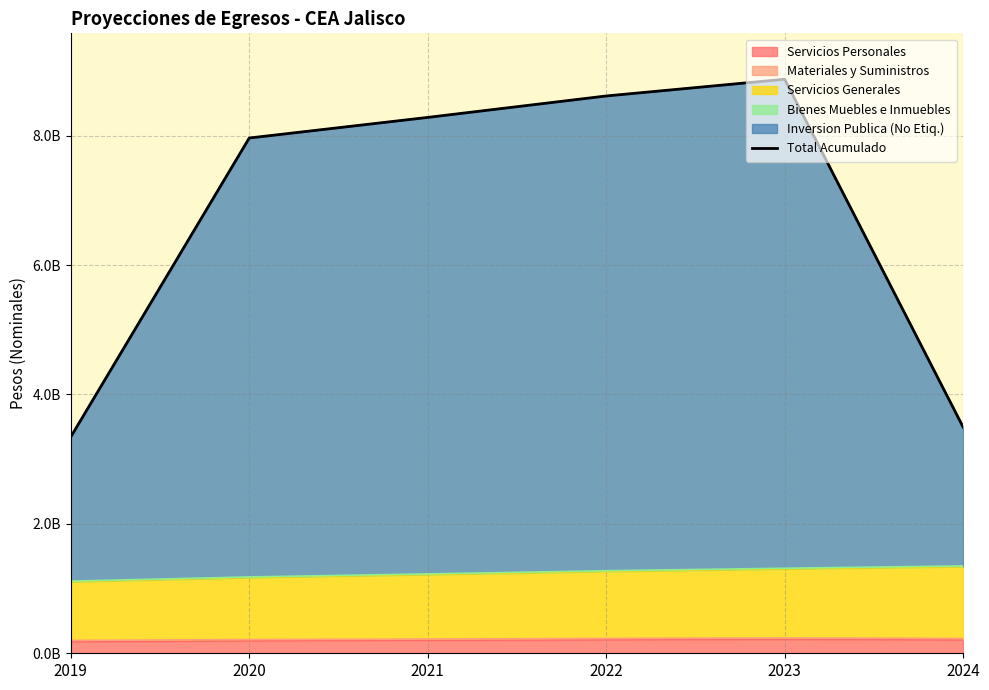

Is it true that the value at 2020 is 2253777480?

False